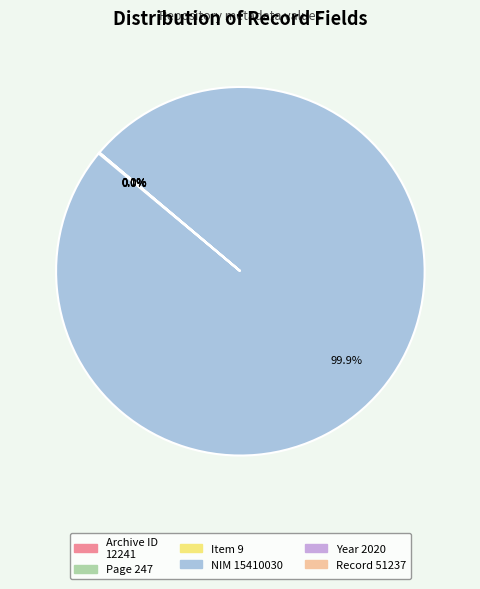

Is there a majority slice in this chart?

Yes